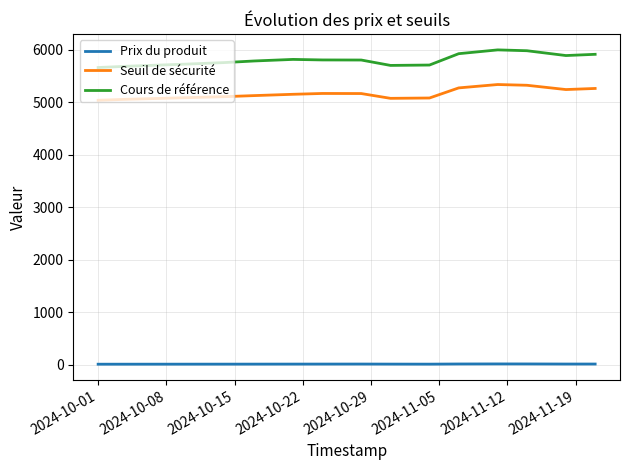

True or false: Seuil de sécurité and Prix du produit cross at least once.

False